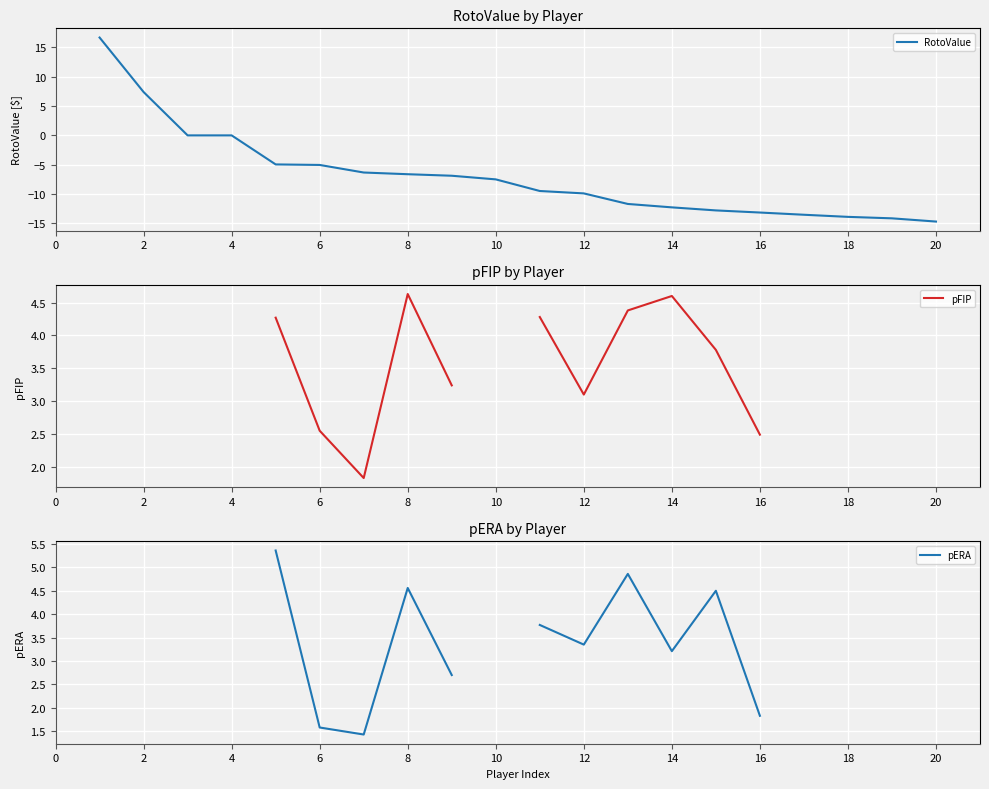

The value of RotoValue at 10 is -11.4. True or false?

False